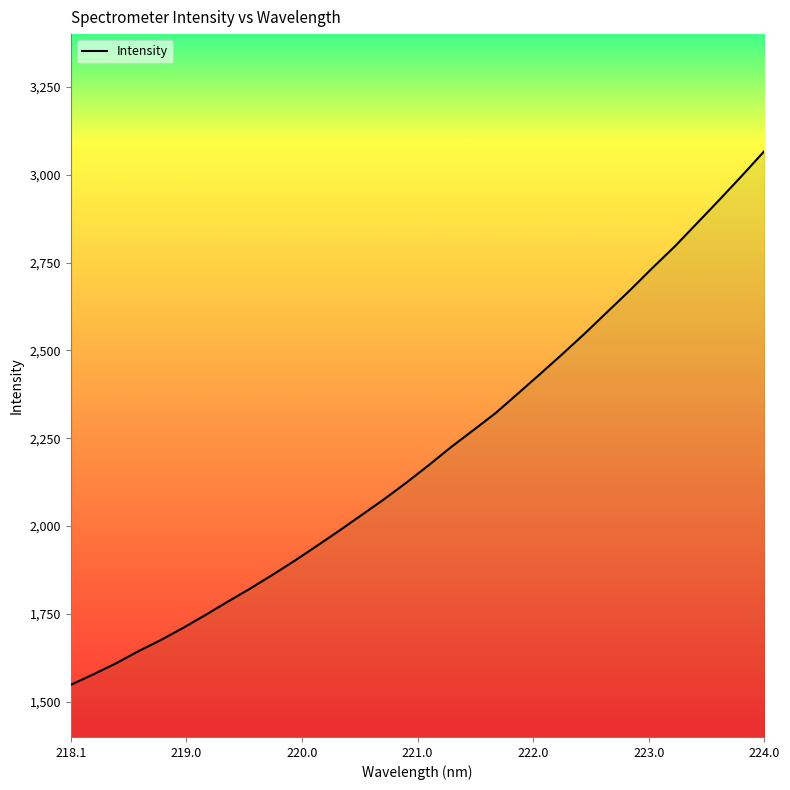

How many lines are shown in the chart?

1